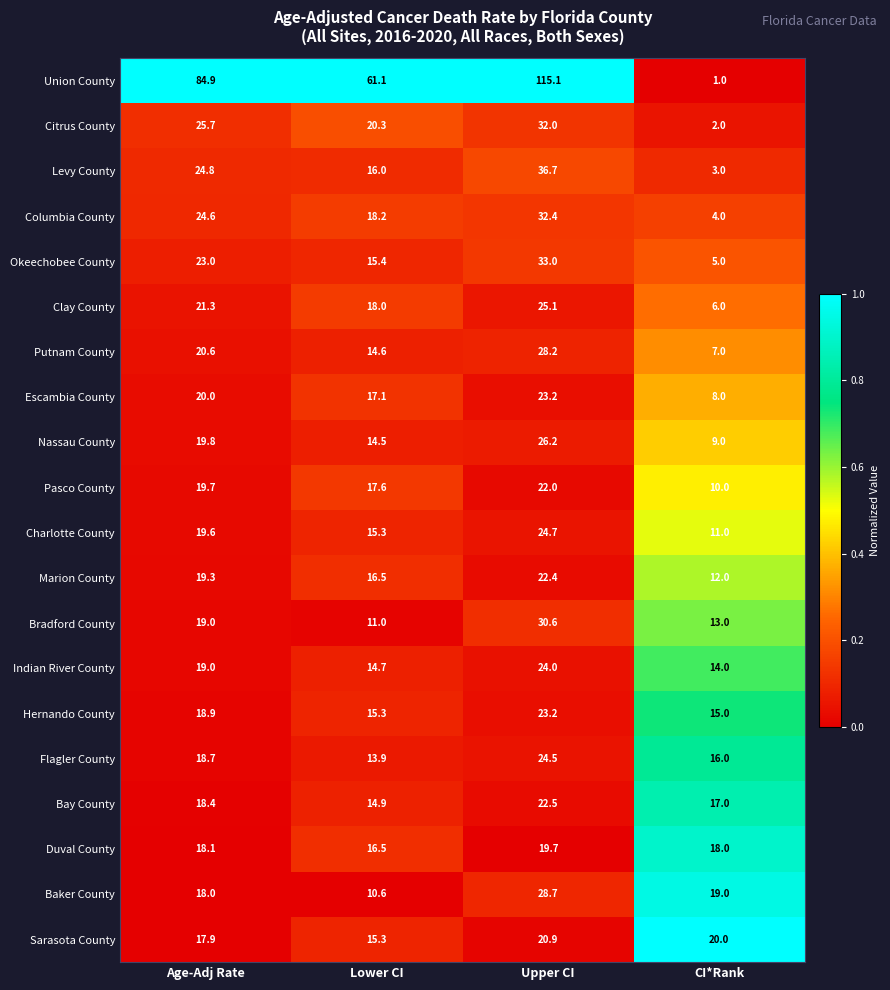

What is the total value across all series at Lower CI?

356.8